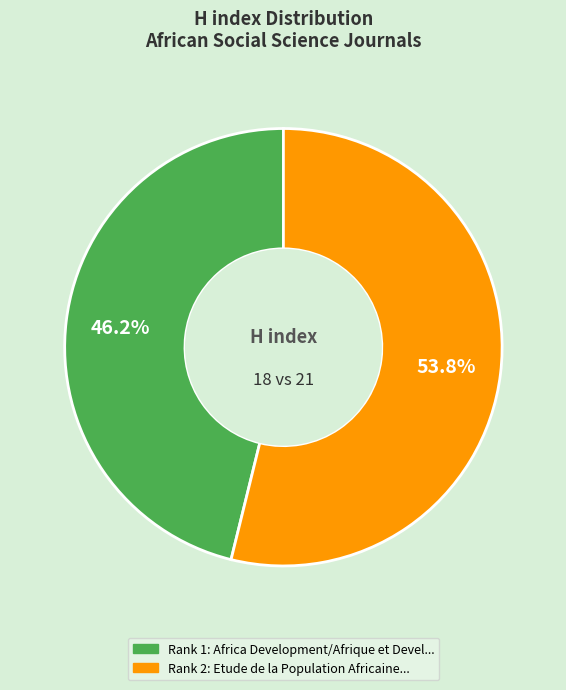

Is there any slice that represents more than half of the pie?

Yes